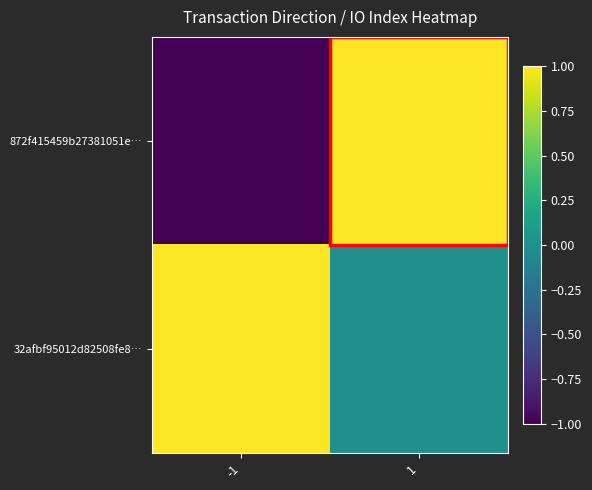

Between -1 and 1, which series saw the biggest shift?

872f415459b27381051e…